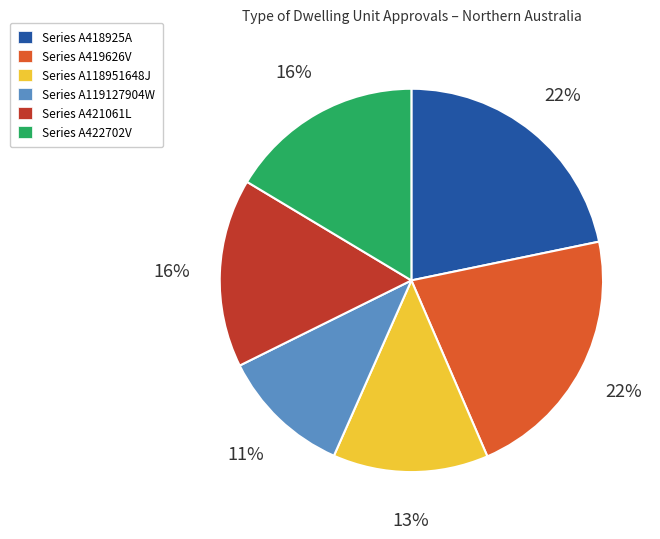

What is the smallest slice in the pie chart?

Series A119127904W